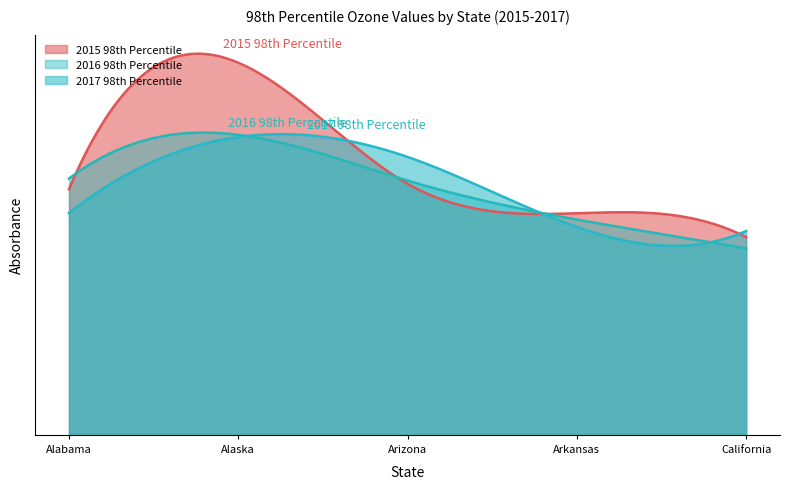

Where is 2016 98th Percentile nearest to the value 44?

Arizona